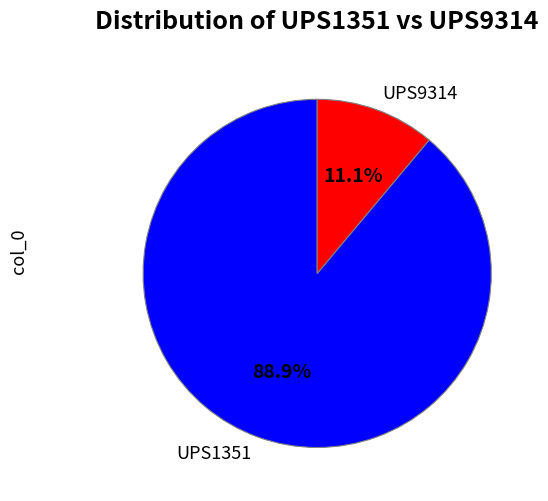

Rank the categories by value from lowest to highest.

UPS9314, UPS1351